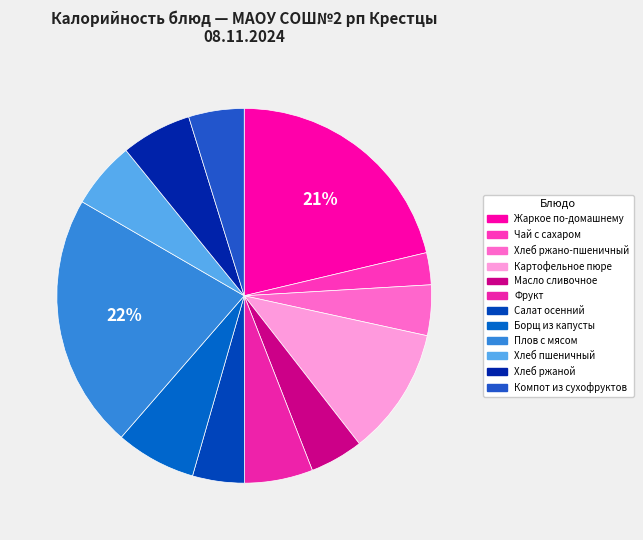

Which category has the smallest portion of the pie?

Чай с сахаром